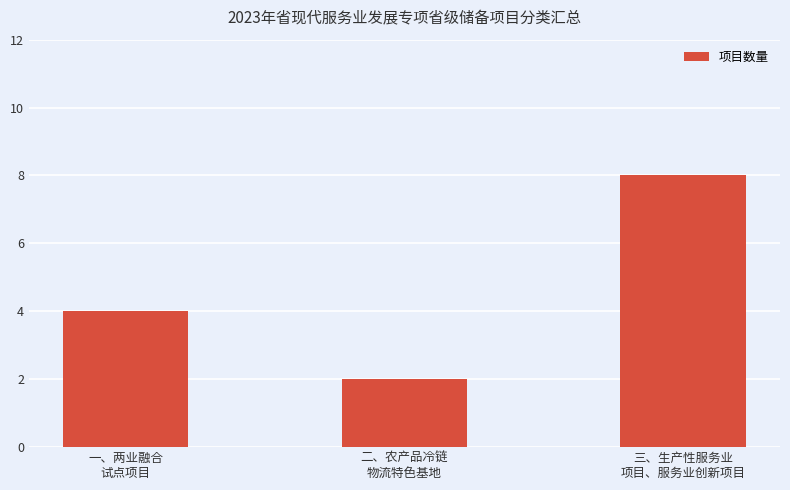

How many bars are there in total?

3